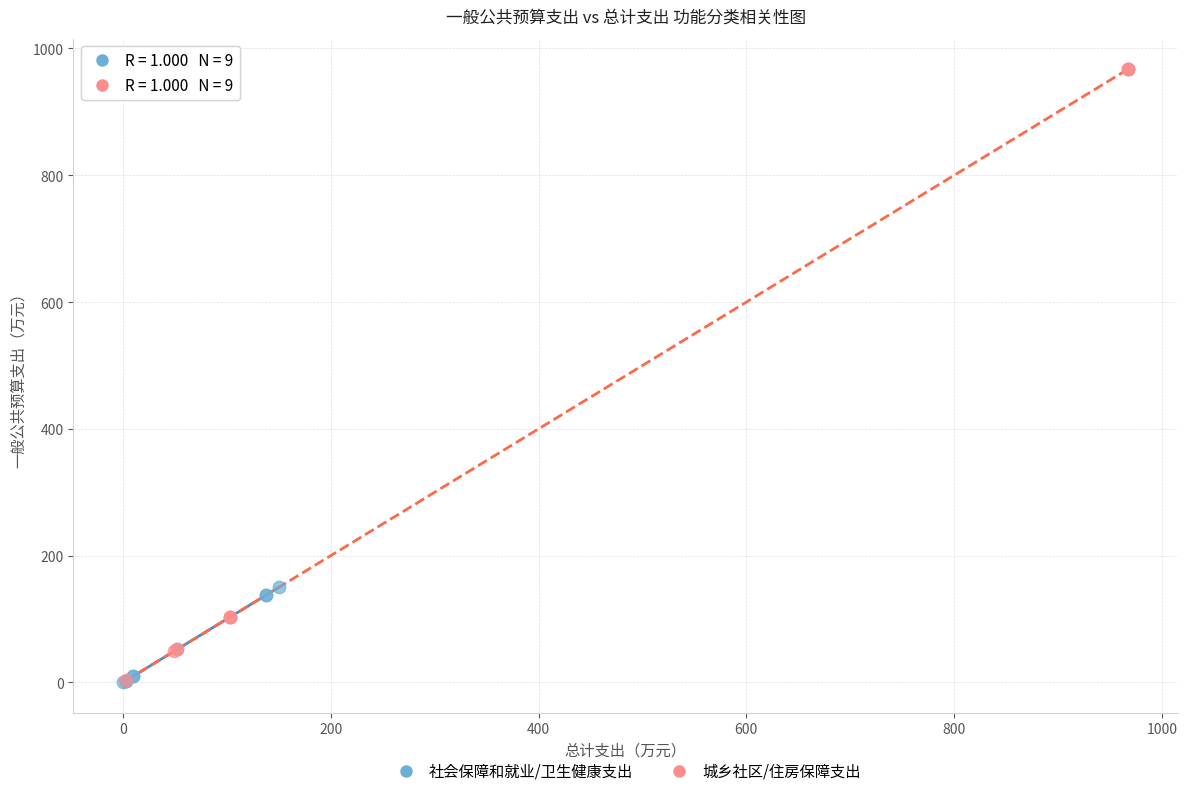

Which series contains the highest Y value?

城乡社区/住房保障支出